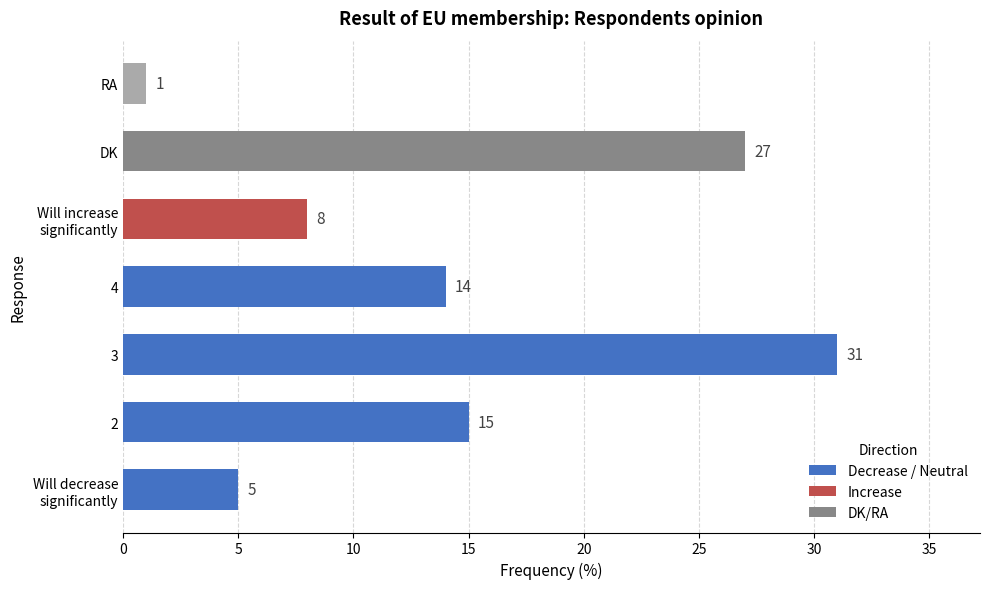

How many values are between 5 and 27?

5